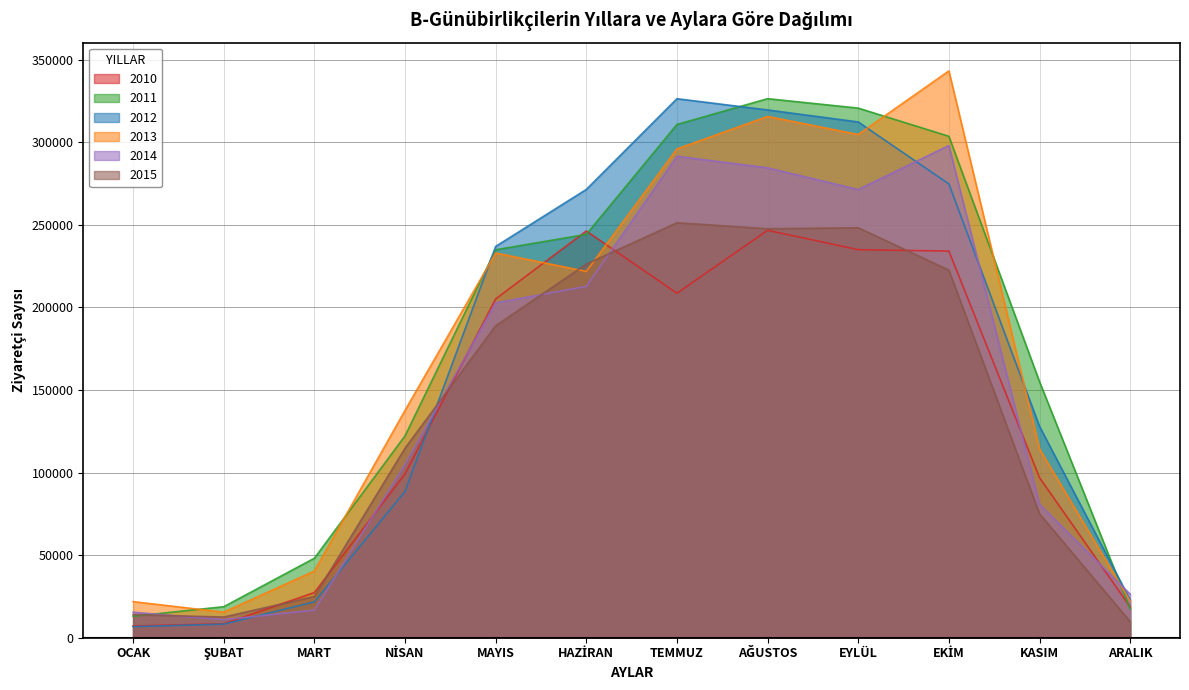

Between EYLÜL and HAZİRAN, which is larger?

HAZİRAN